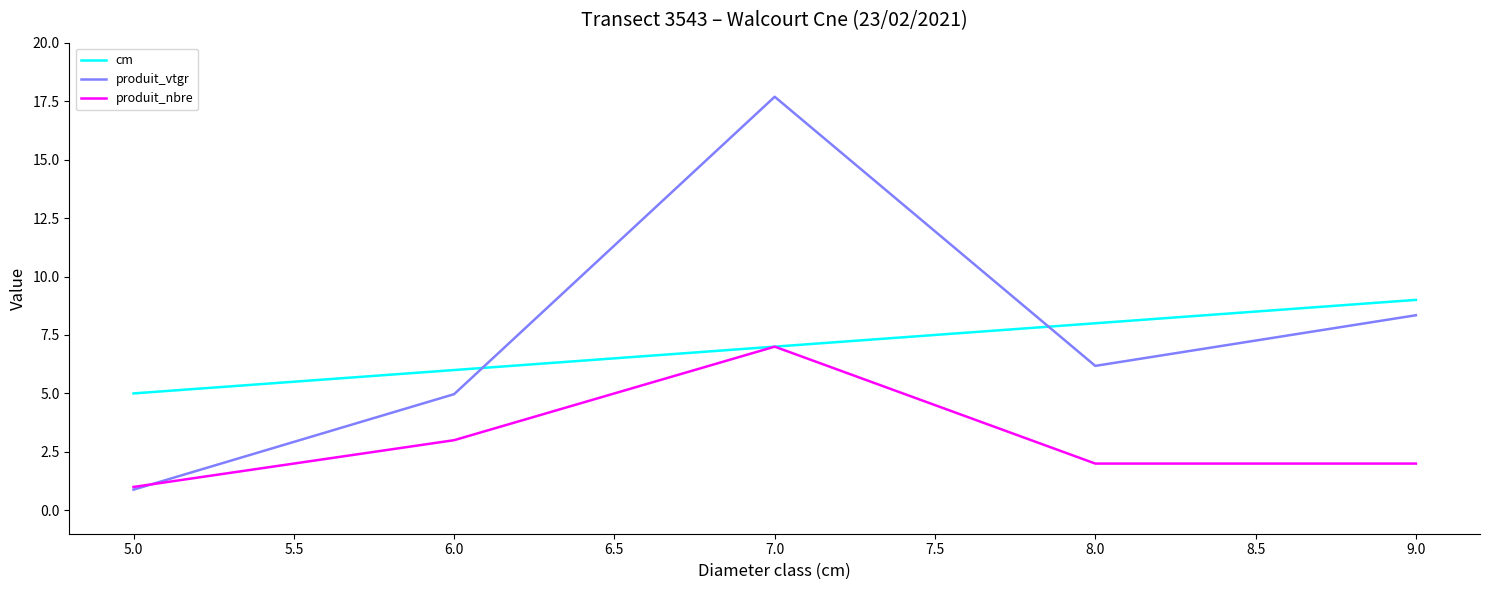

Is it true that cm equals 13.2 at 8.0?

False